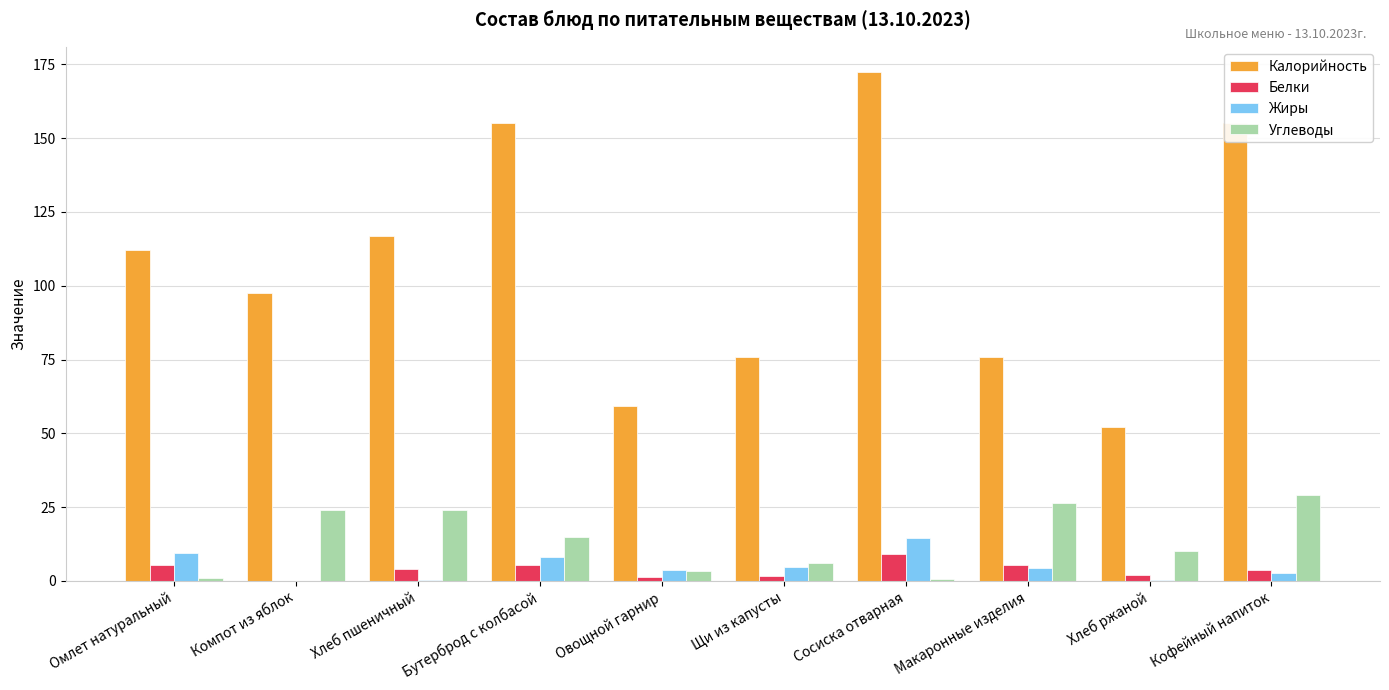

The Калорийность series shows 112.0 at Омлет натуральный. True or false?

True